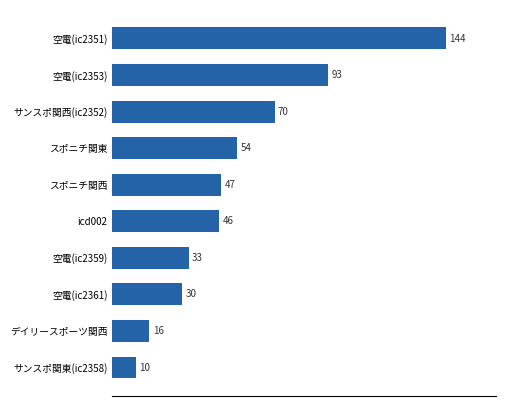

Between サンスポ関西(ic2352) and サンスポ関東(ic2358), which is larger?

サンスポ関西(ic2352)